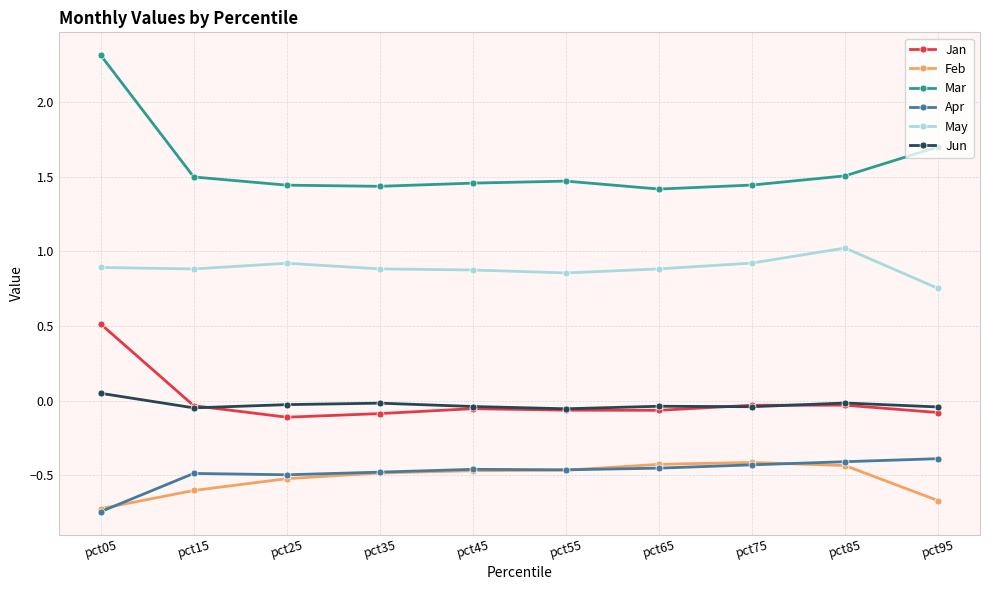

Which category has the highest value across all series?

pct05